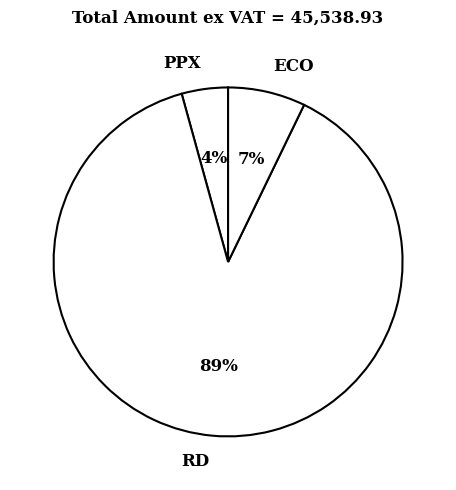

To the nearest percent, what percentage of the pie is ECO?

7%